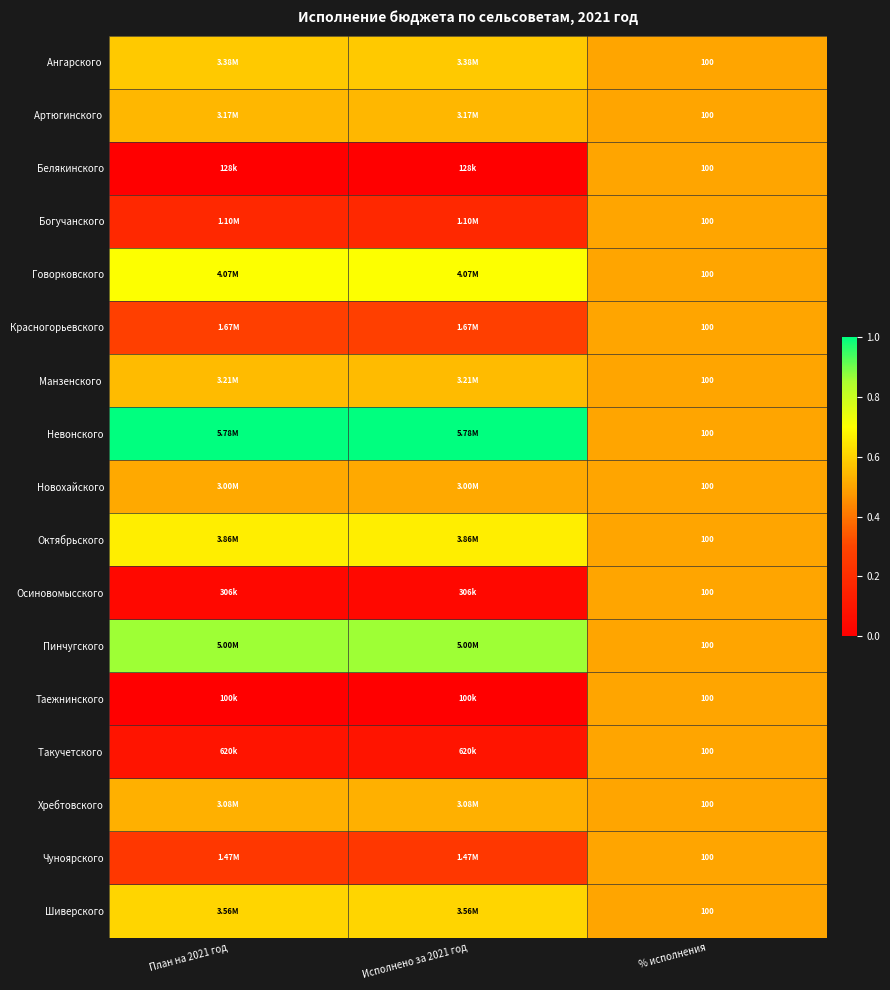

Which series has the largest total across all categories?

Невонского